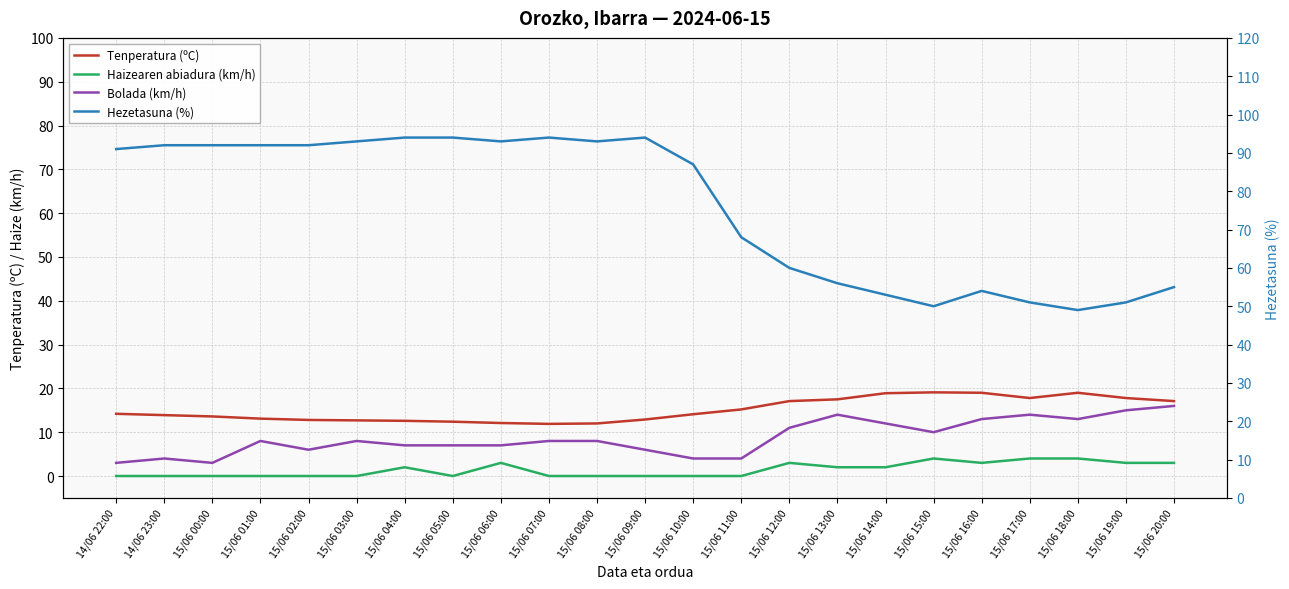

What are all the series names shown in the legend?

Tenperatura (ºC), Haizearen abiadura (km/h), Bolada (km/h), Hezetasuna (%)